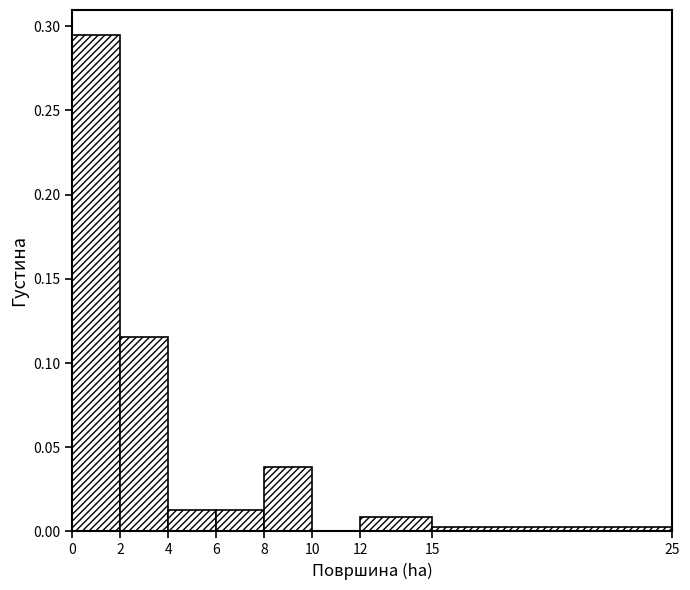

What is the height of the bar covering 4 to 6 on the x-axis? The values are not printed on the chart, so give them approximately, as read against the axis.

0.015